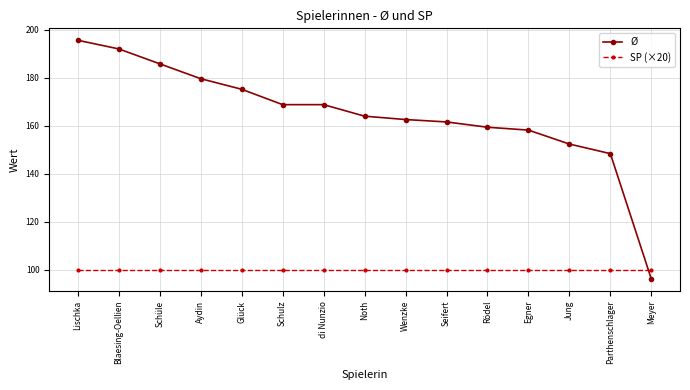

Is it true that Ø equals 168.8 at di Nunzio?

True